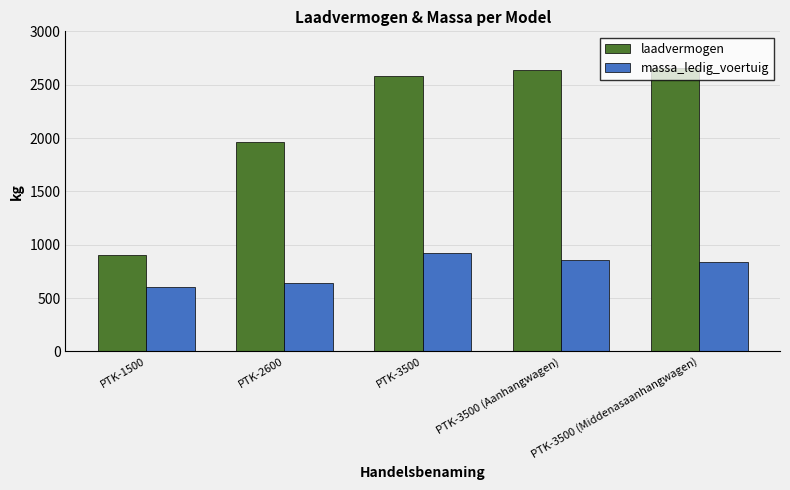

At how many categories does at least one series exceed 1111?

4